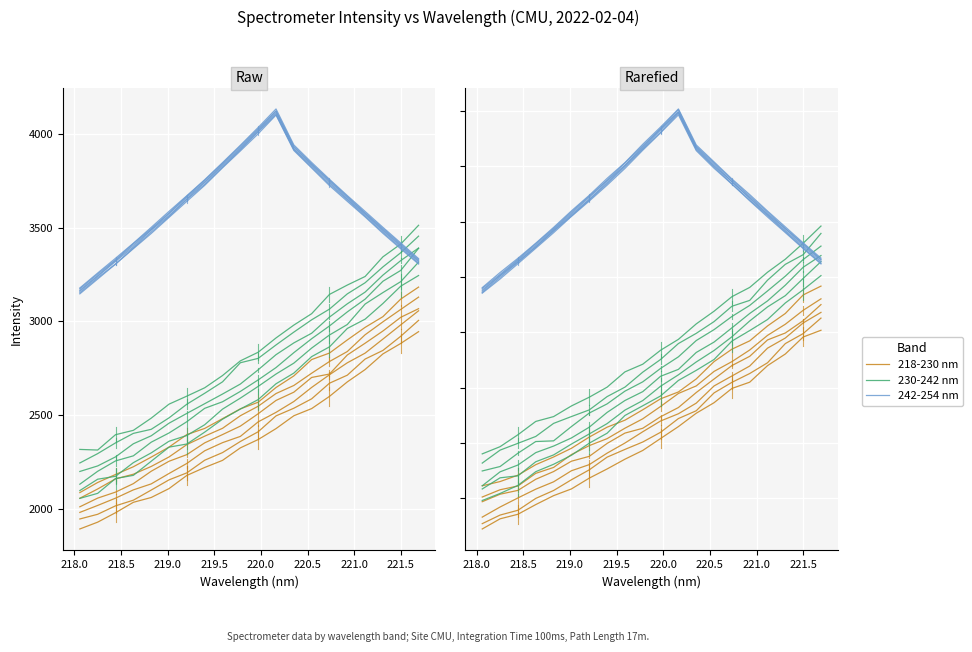

Which series has the widest spread of values?

230-242 nm